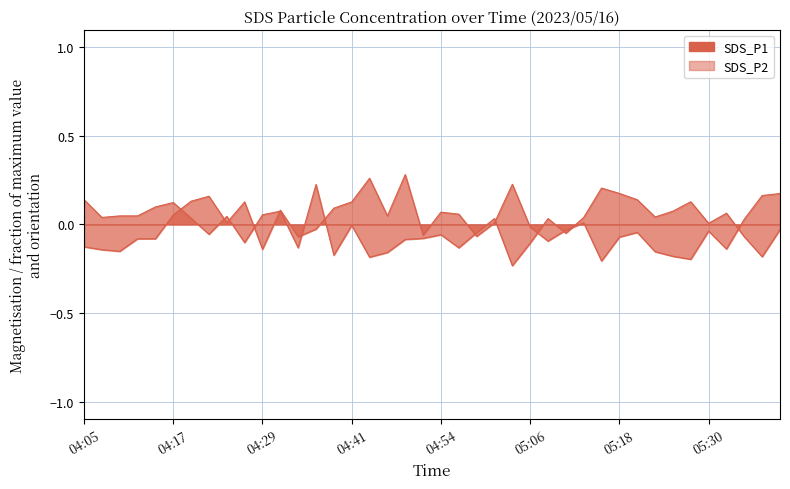

What is the label of the 12th point from the left?

04:32